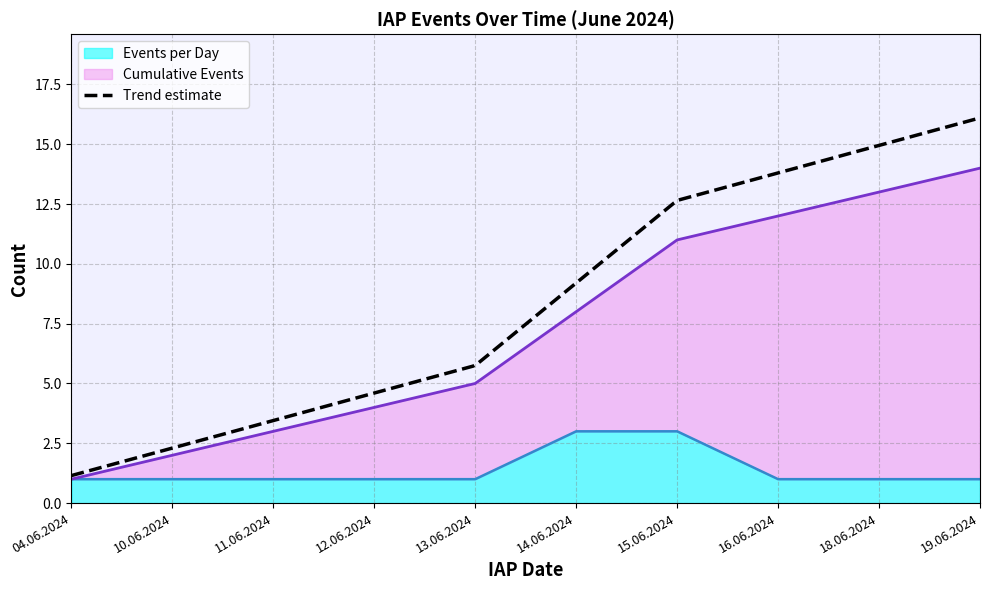

Which has a higher value, 14.06.2024 or 16.06.2024?

14.06.2024